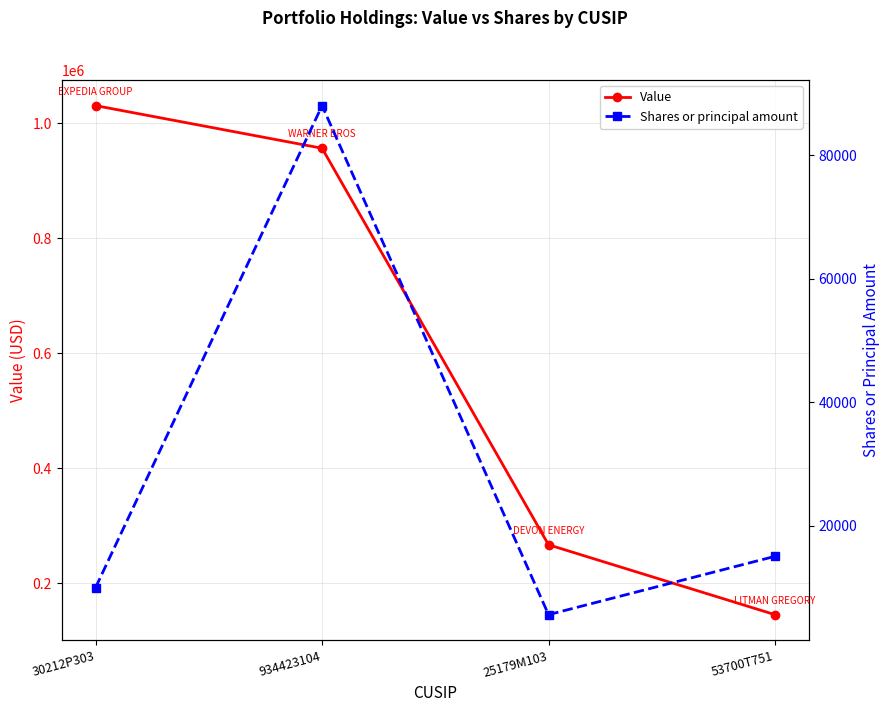

Reading left to right, transcribe all the data shown in this chart.

Value: 1030700	956559	267120	145619
Shares or principal amount: 10000	88081	5600	15054